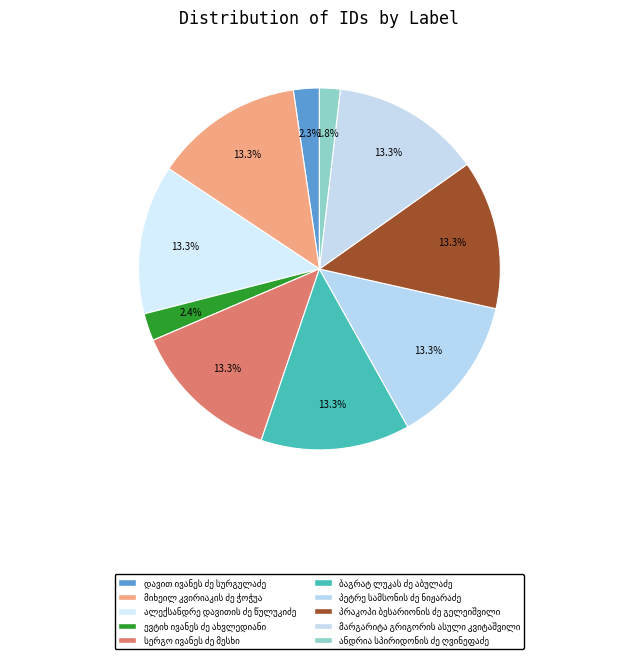

How many slices are in this pie chart?

10